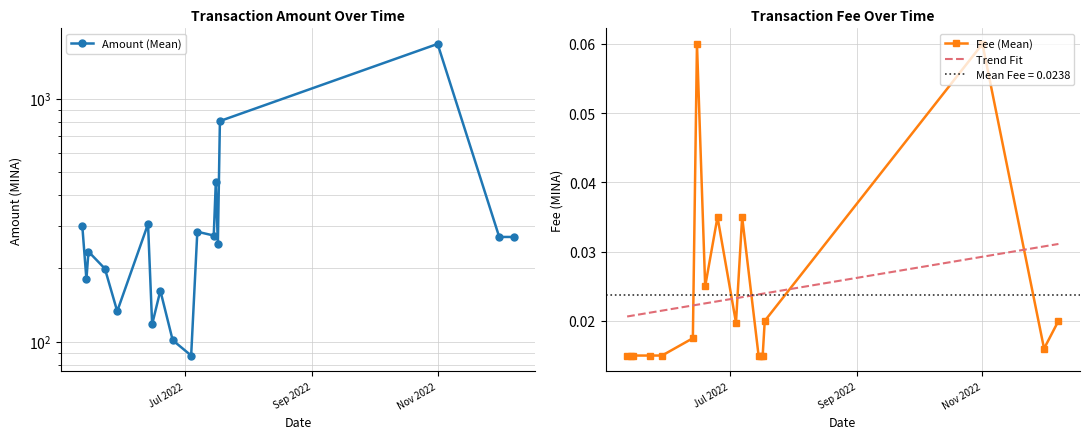

What is the difference between the highest and lowest values at 2022-12-01?

269.5